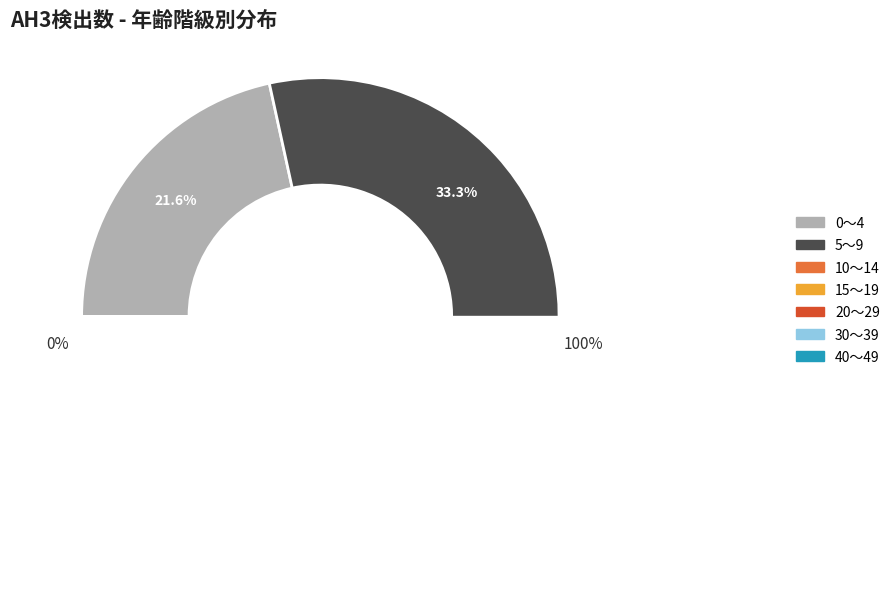

What is the total percentage of 10～14 and 40～49?

19.6%